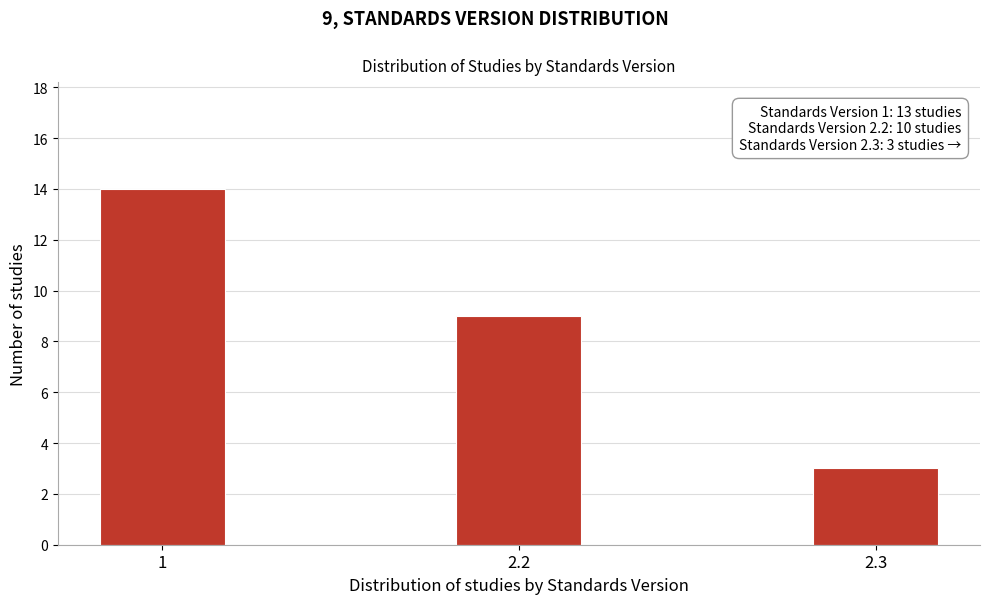

Reading left to right, transcribe all the data shown in this chart.

14	9	3